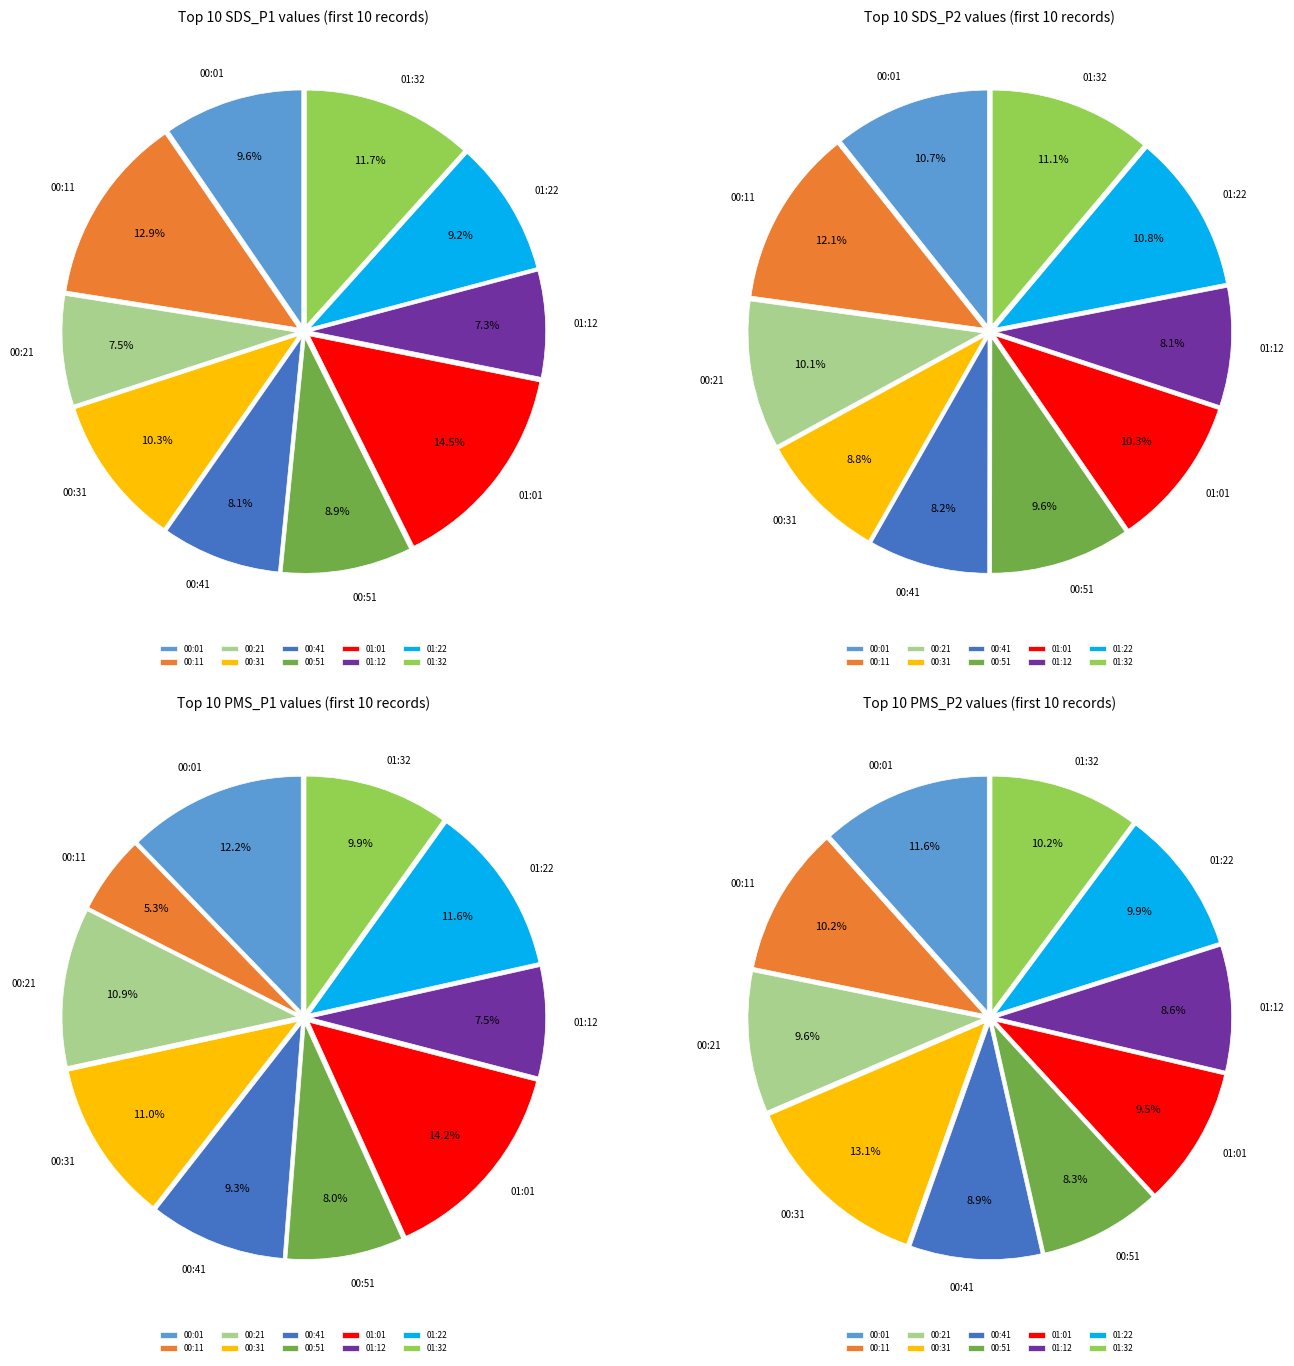

To the nearest percent, what percentage of the pie is 01:01?

14%